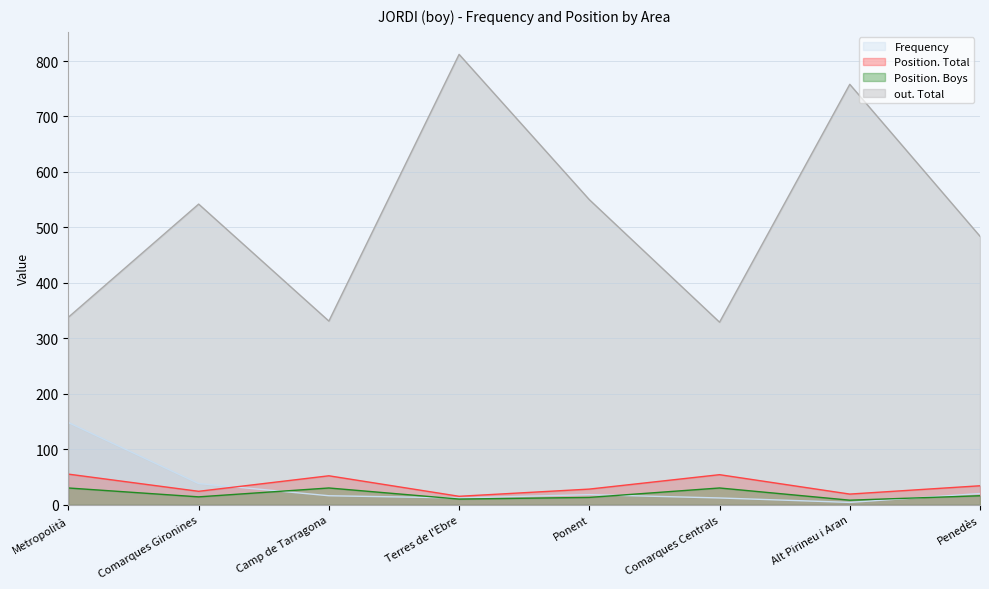

What is the difference between the maximum and minimum values in the Frequency series?

144